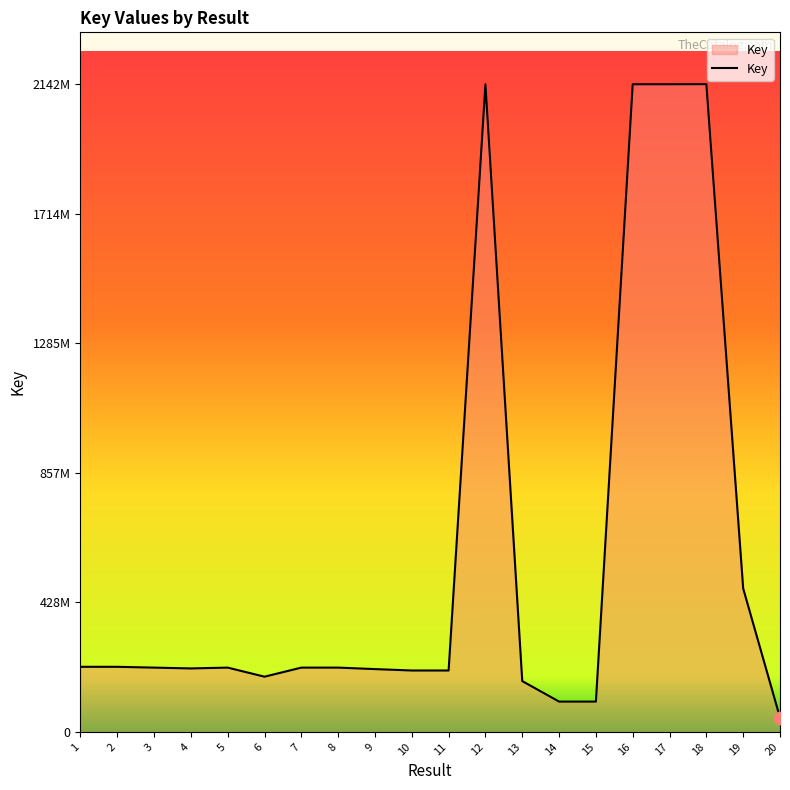

Which has a higher value, 2 or 12?

12